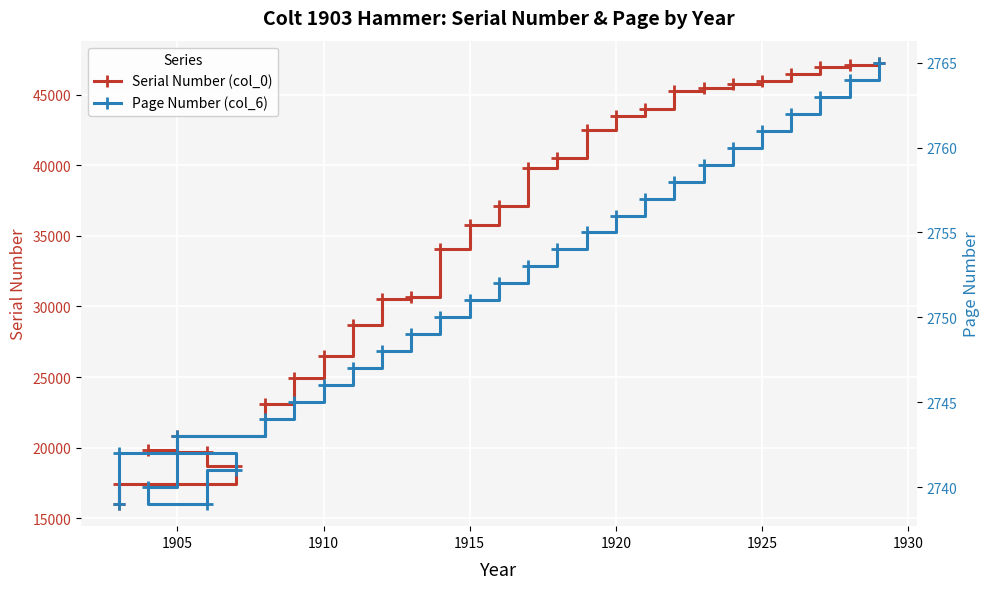

How many data points in Page Number (col_6) are less than 2752?

14